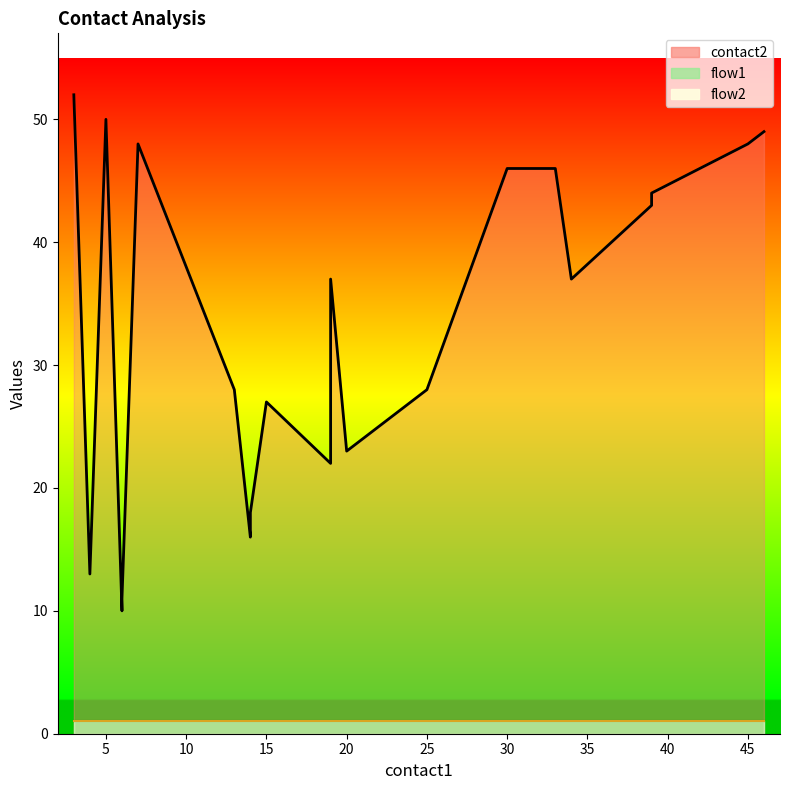

How many lines are shown in the chart?

3